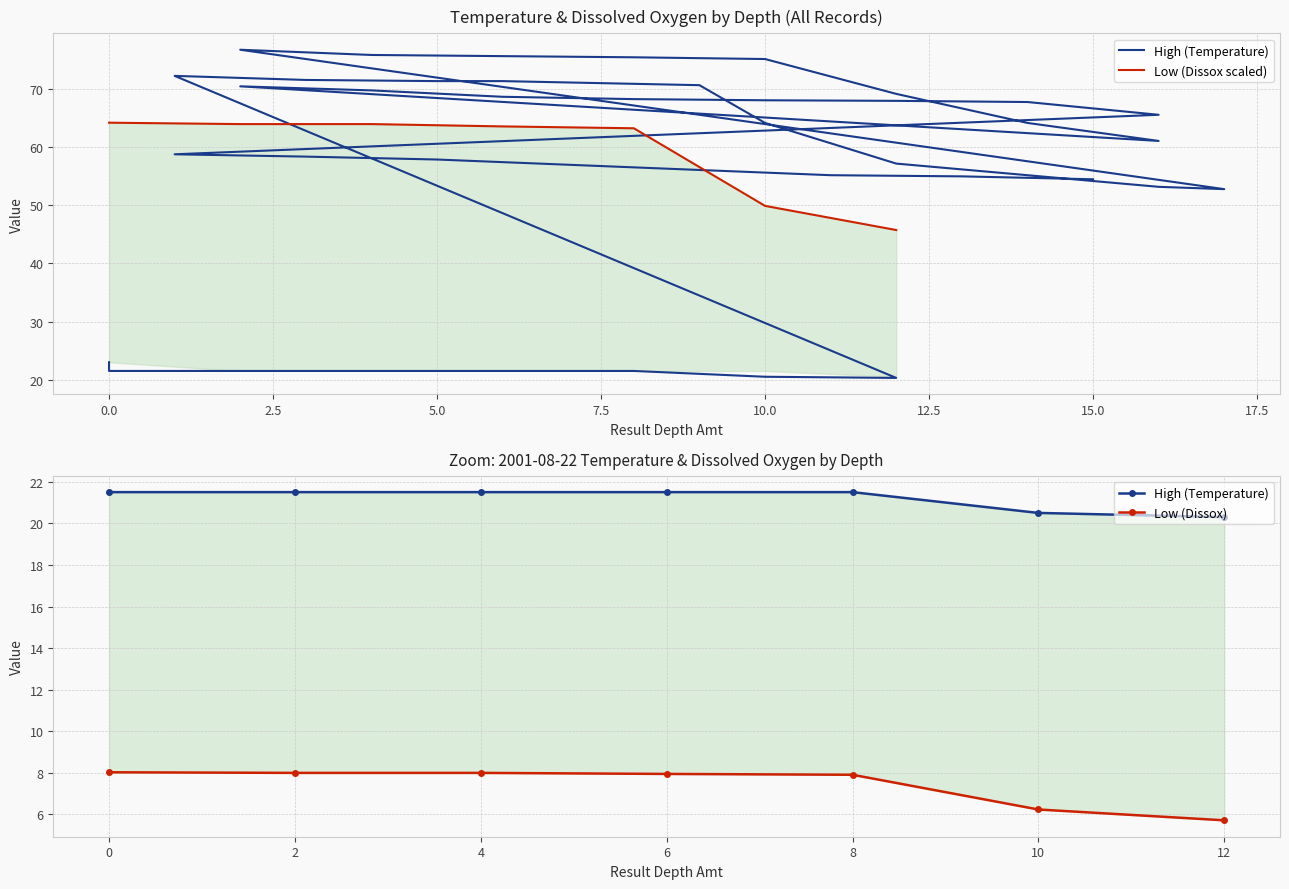

Between 8 and 4, which is larger?

8